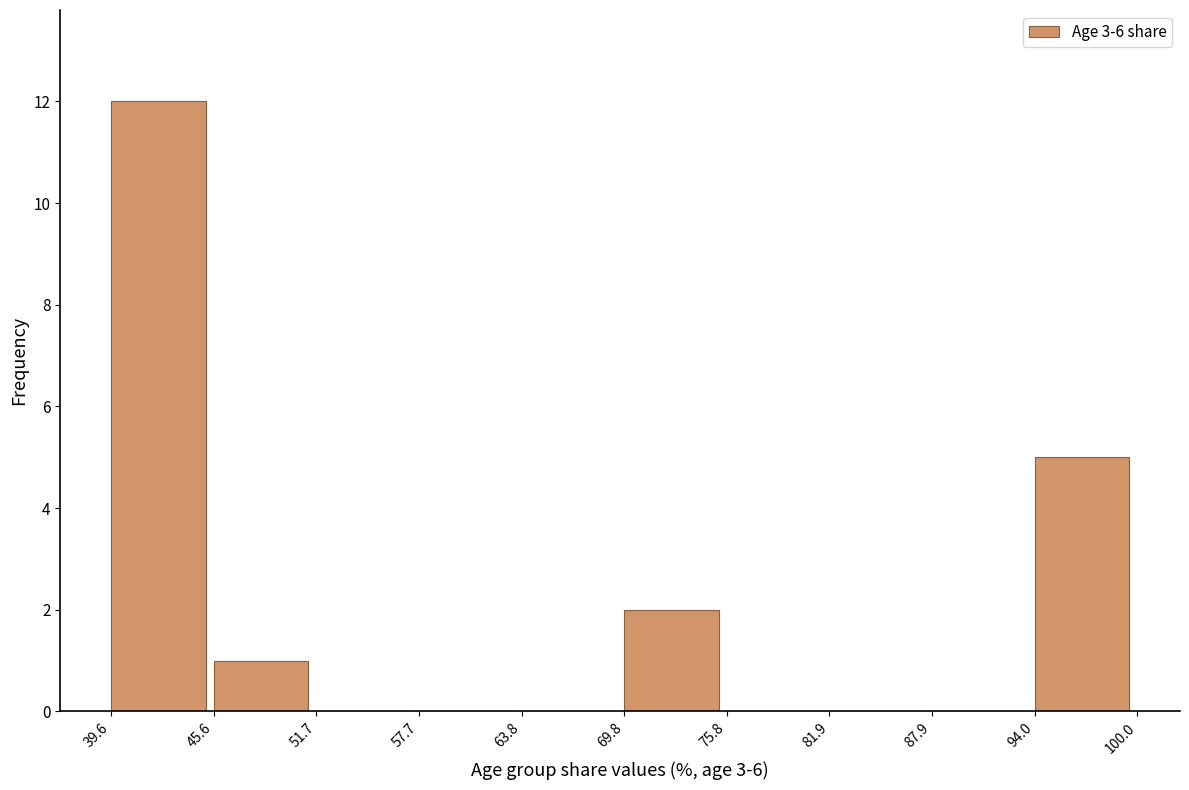

What is the height of the bar covering 45.6 to 51.7 on the x-axis? The values are not printed on the chart, so give them approximately, as read against the axis.

1